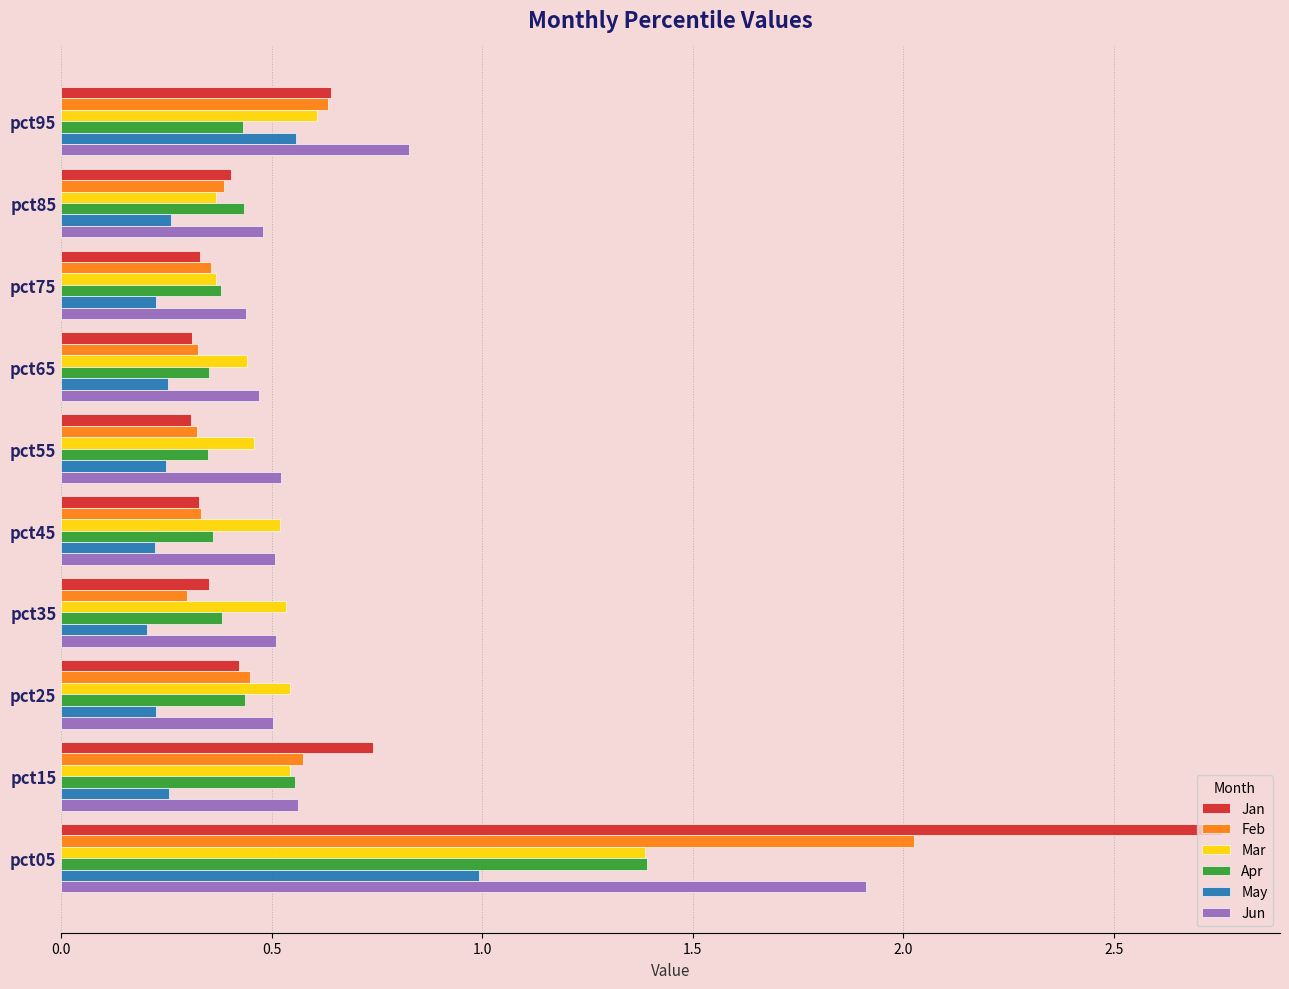

Which category has the highest value across all series?

pct05